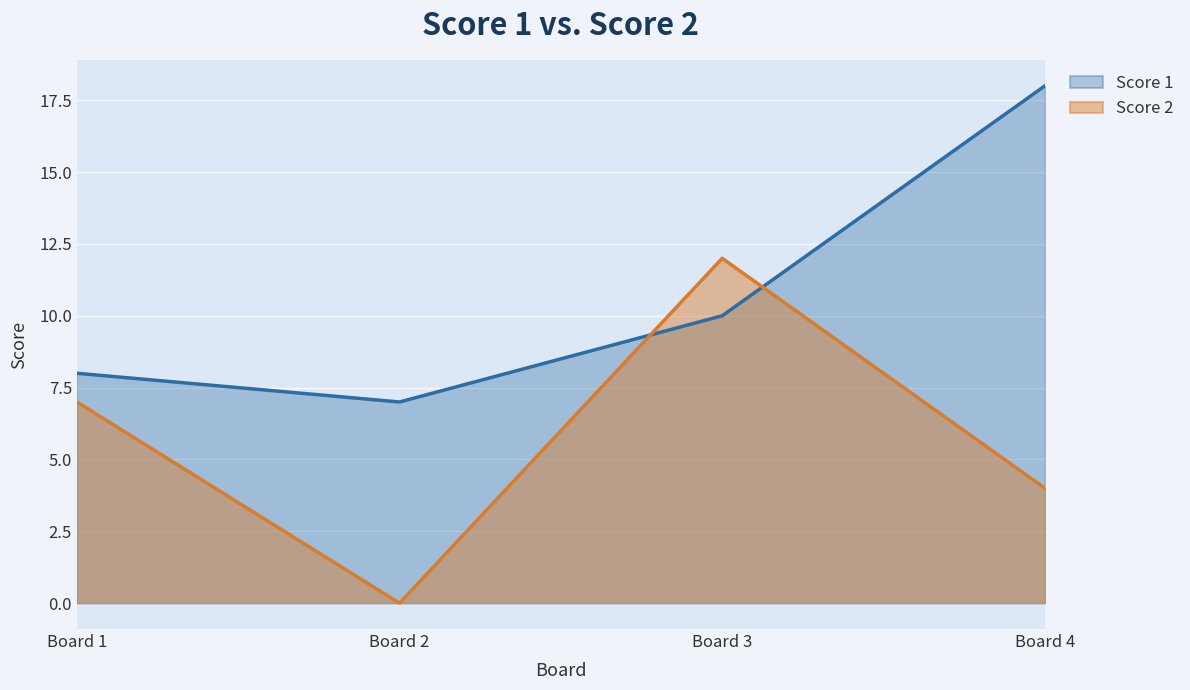

What is the value of the Score 1 point at the 3rd from the left?

10